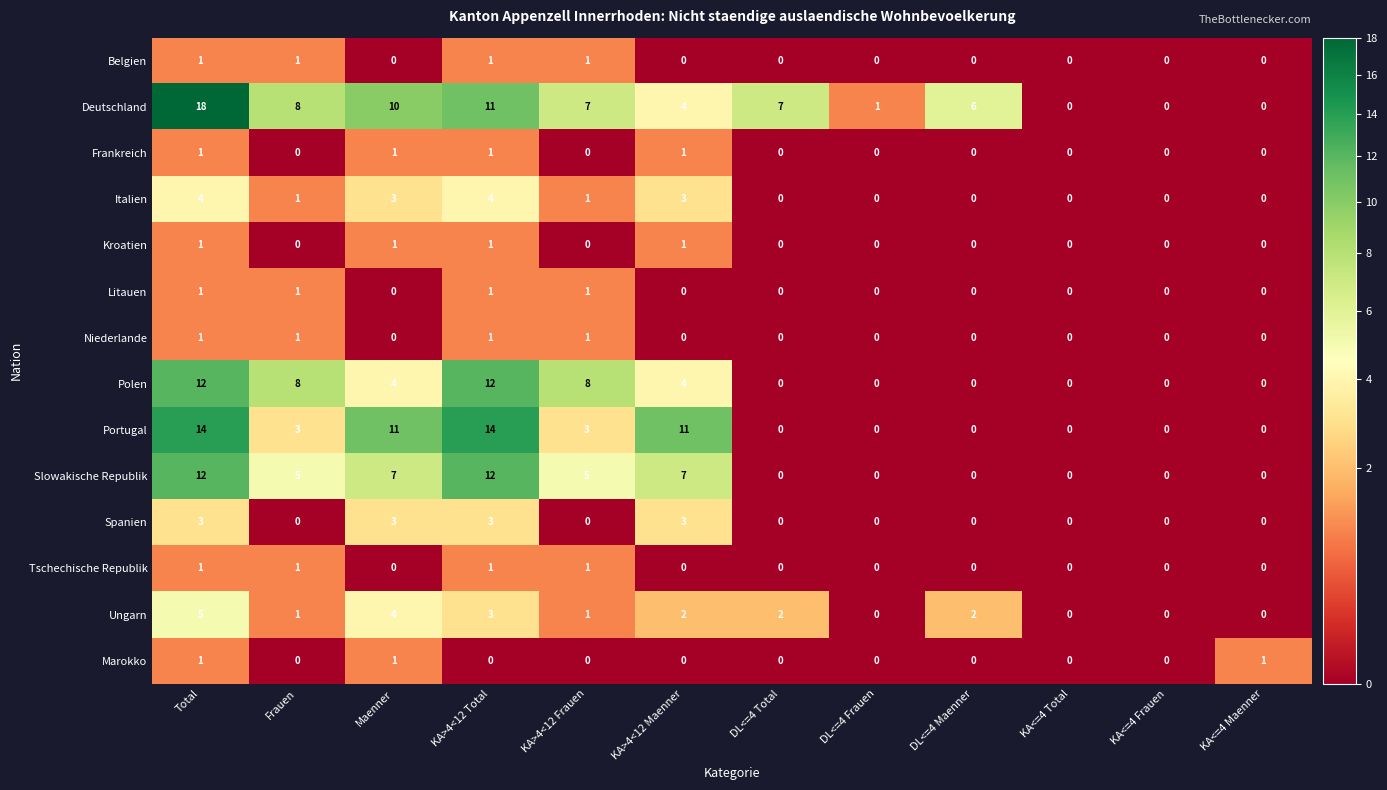

Which series has the widest spread of values?

Deutschland